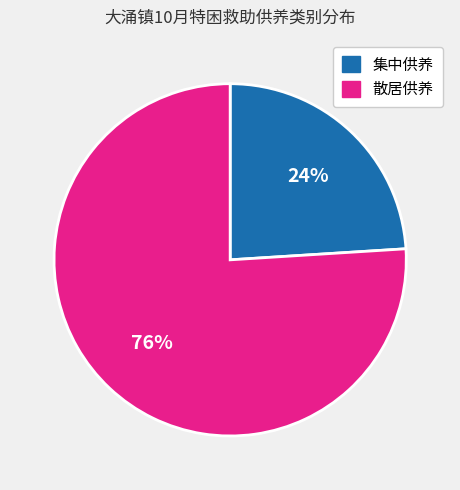

To the nearest percent, what is the combined percentage of 集中供养 and 散居供养?

100%